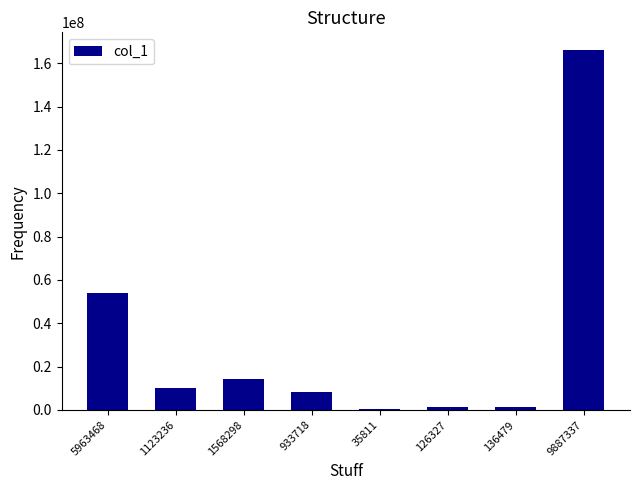

Count the number of data series in this chart.

1